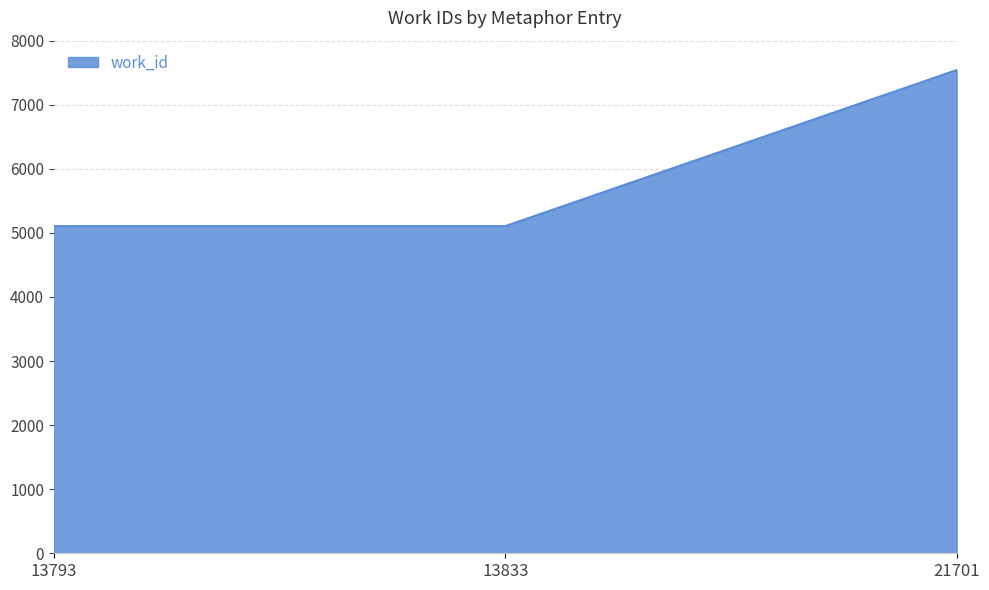

Reading left to right, transcribe all the data shown in this chart.

13793=5106	13833=5106	21701=7542